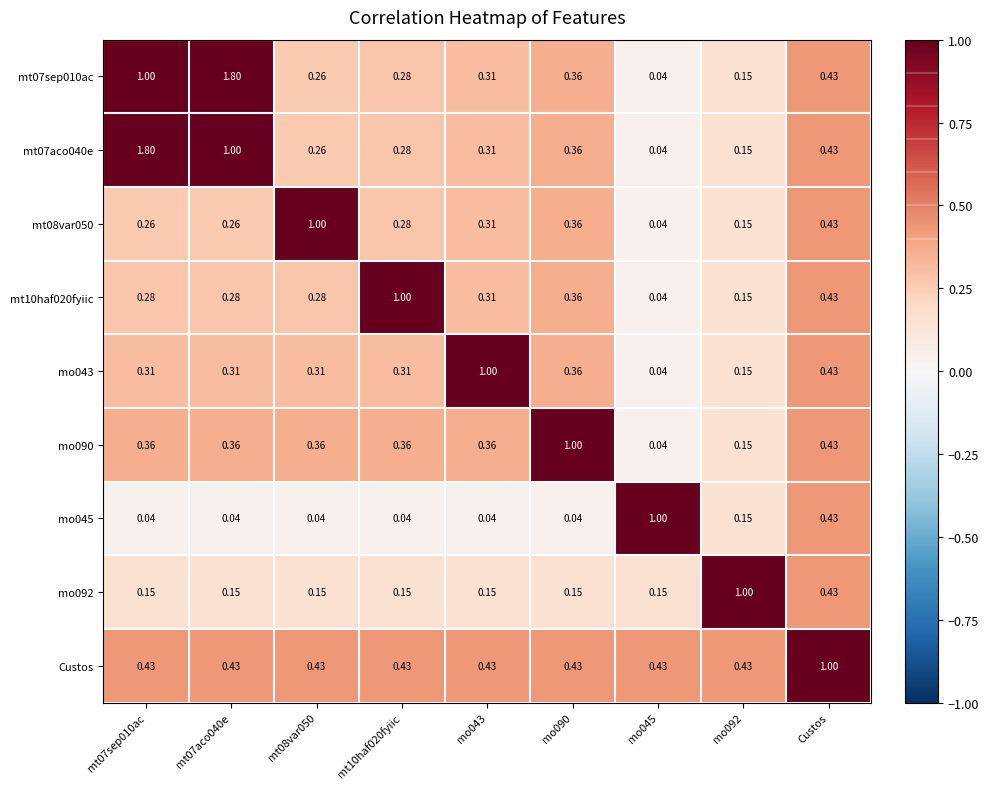

Count the number of categories in the chart.

9